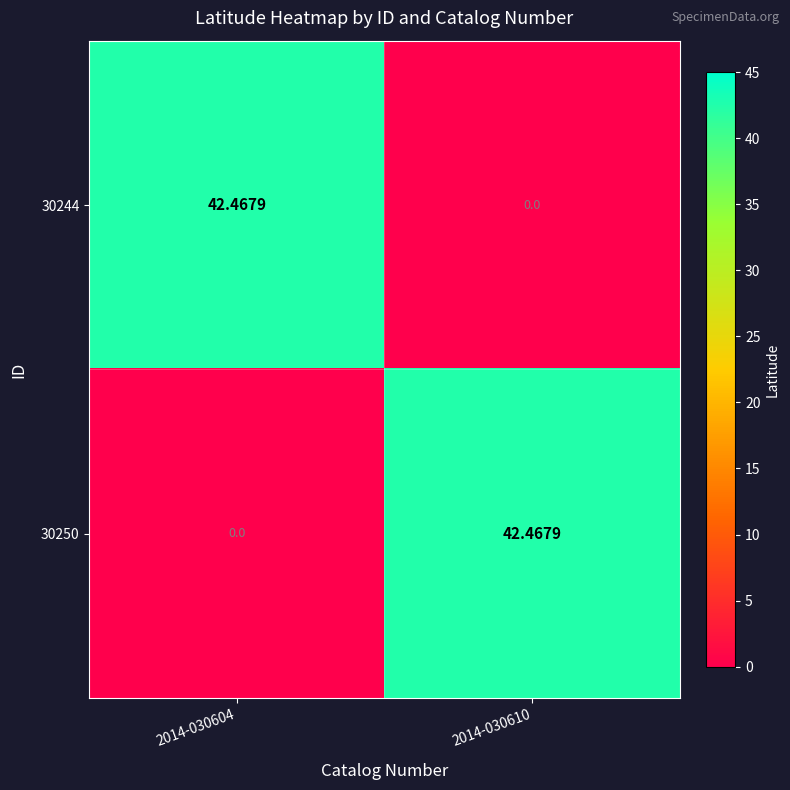

Is the value of 30244 at 2014-030610 greater than the value of 30250 at 2014-030610?

No